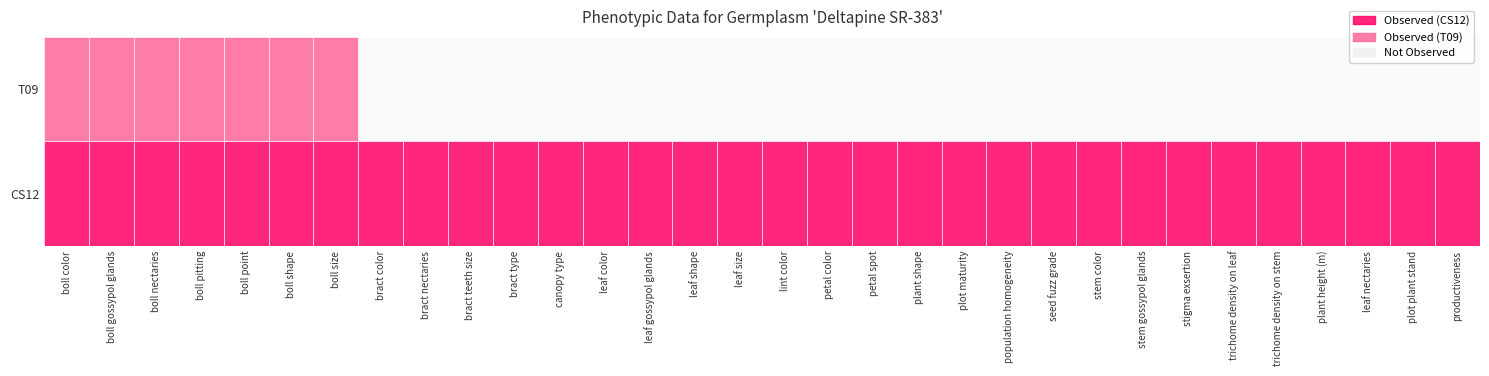

Between plant shape and population homogeneity, which series saw the biggest shift?

CS12